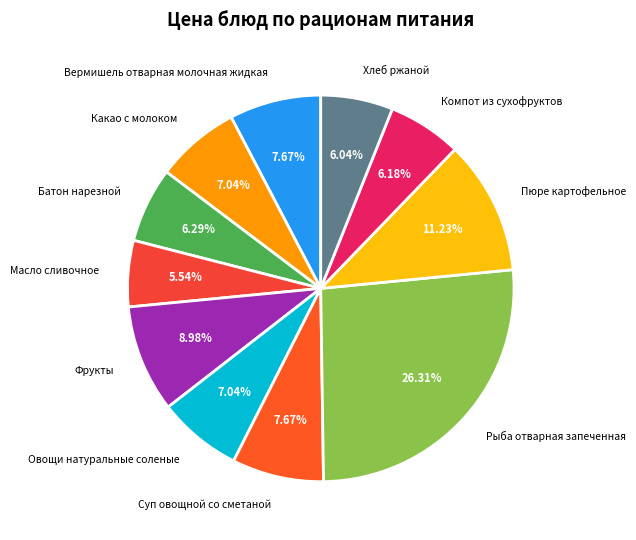

How many slices are in this pie chart?

11